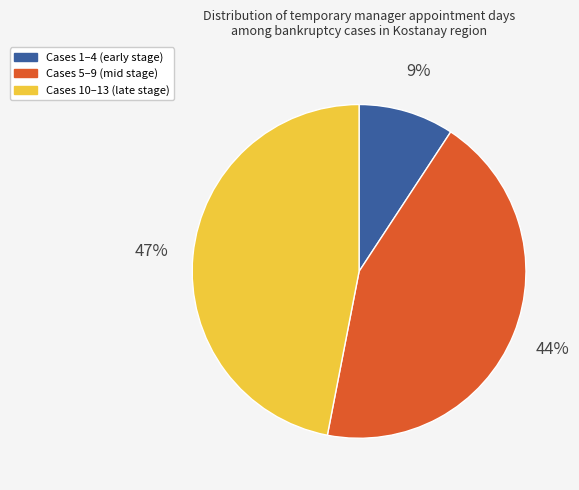

How many slices are in this pie chart?

3